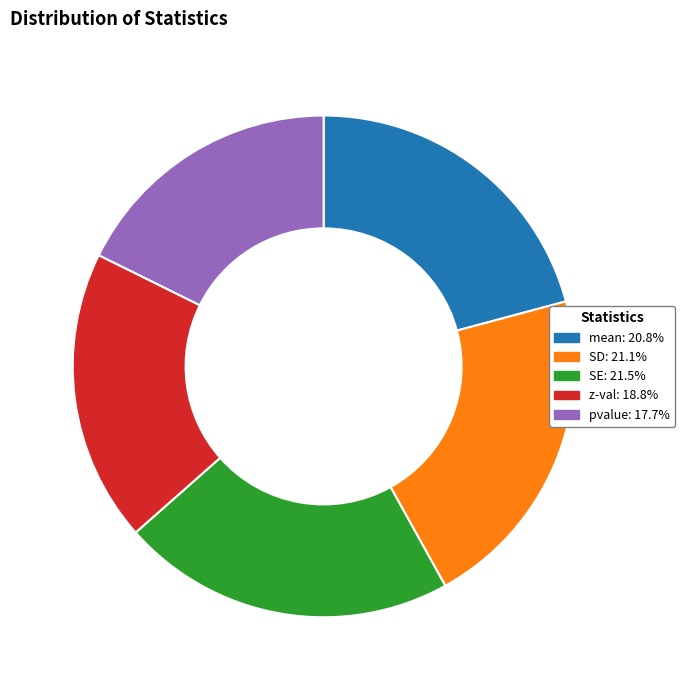

What is the smallest slice in the pie chart?

pvalue